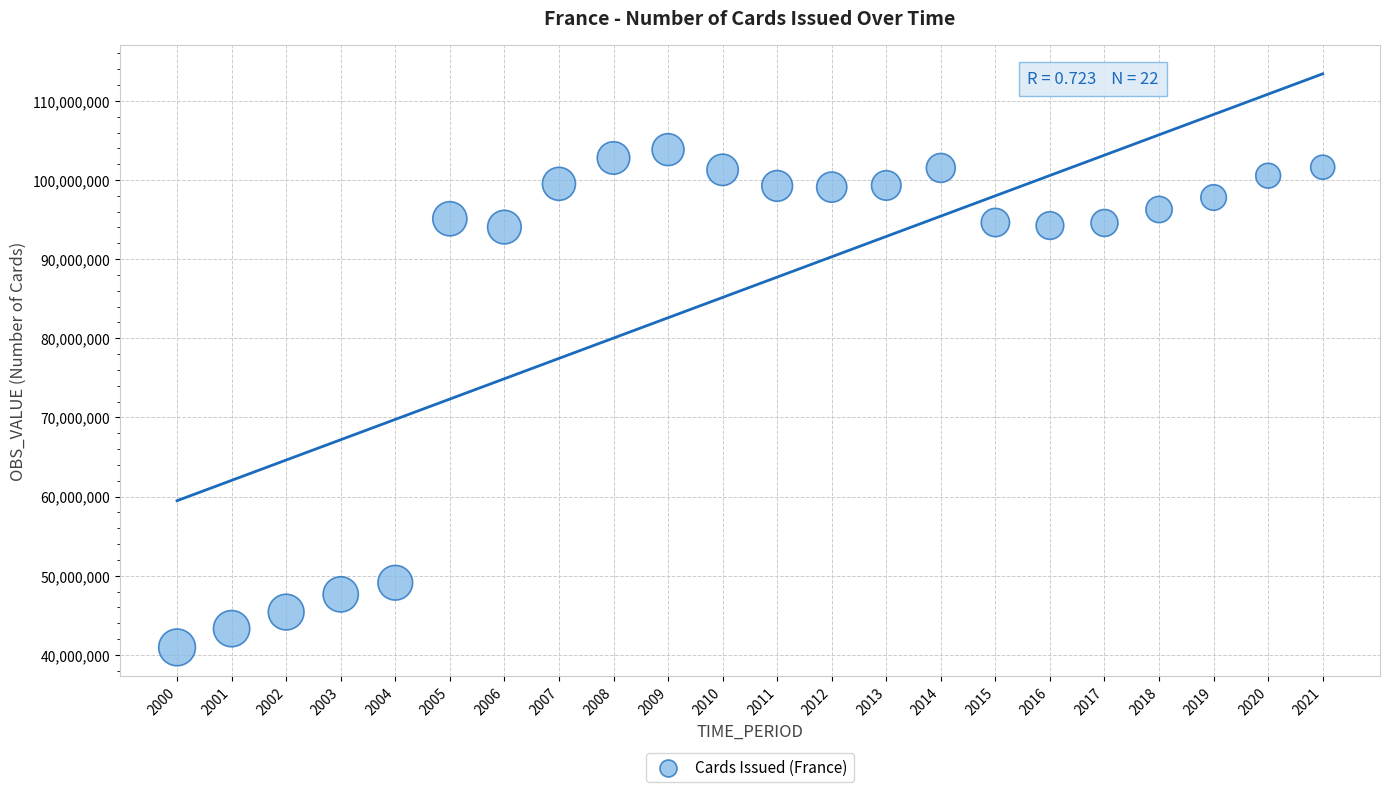

What is the range of X values (max minus min)?

21